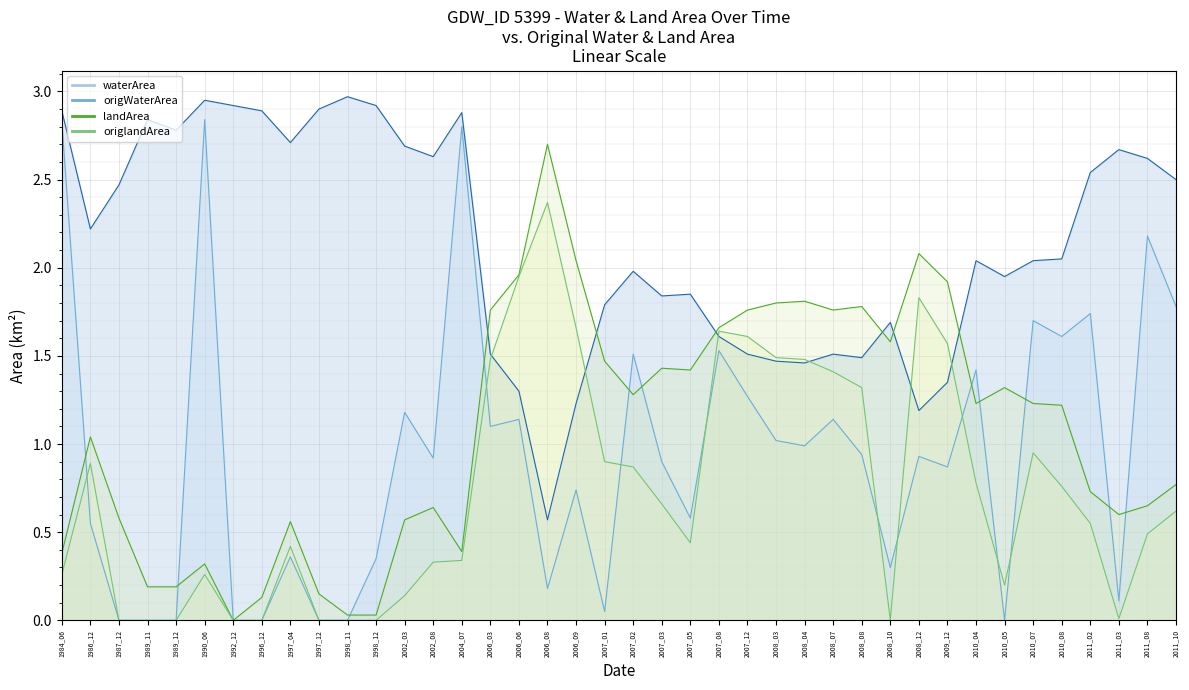

In origWaterArea line, how many points are higher than both neighbors (excluding endpoints)?

14